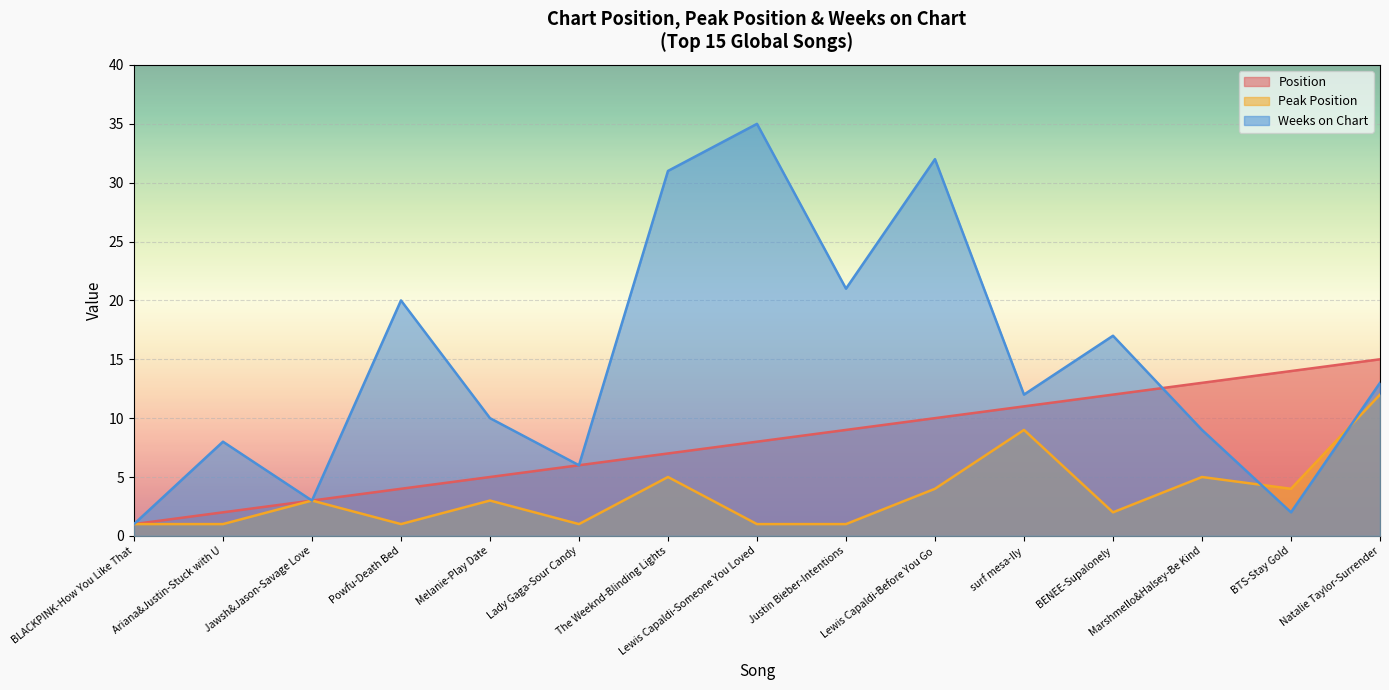

How many data points in Peak Position are above 3?

6